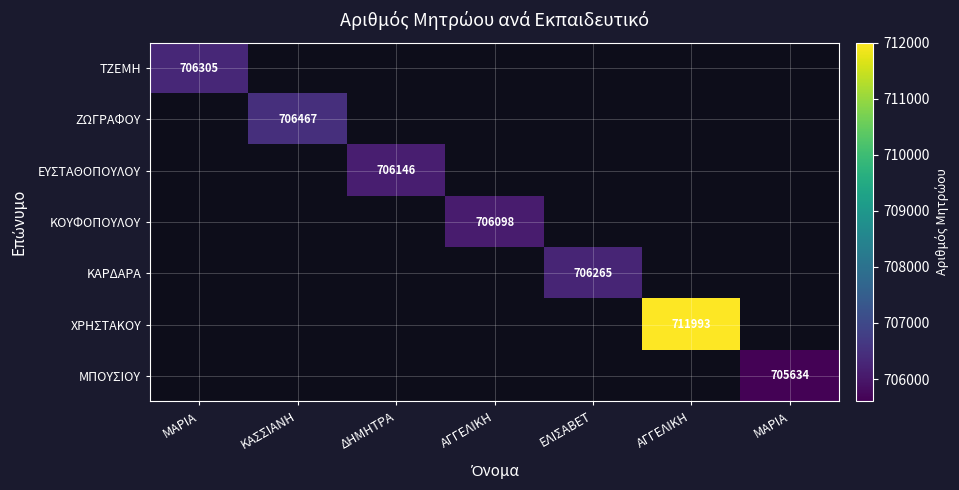

What is the greatest value displayed?

711993.0